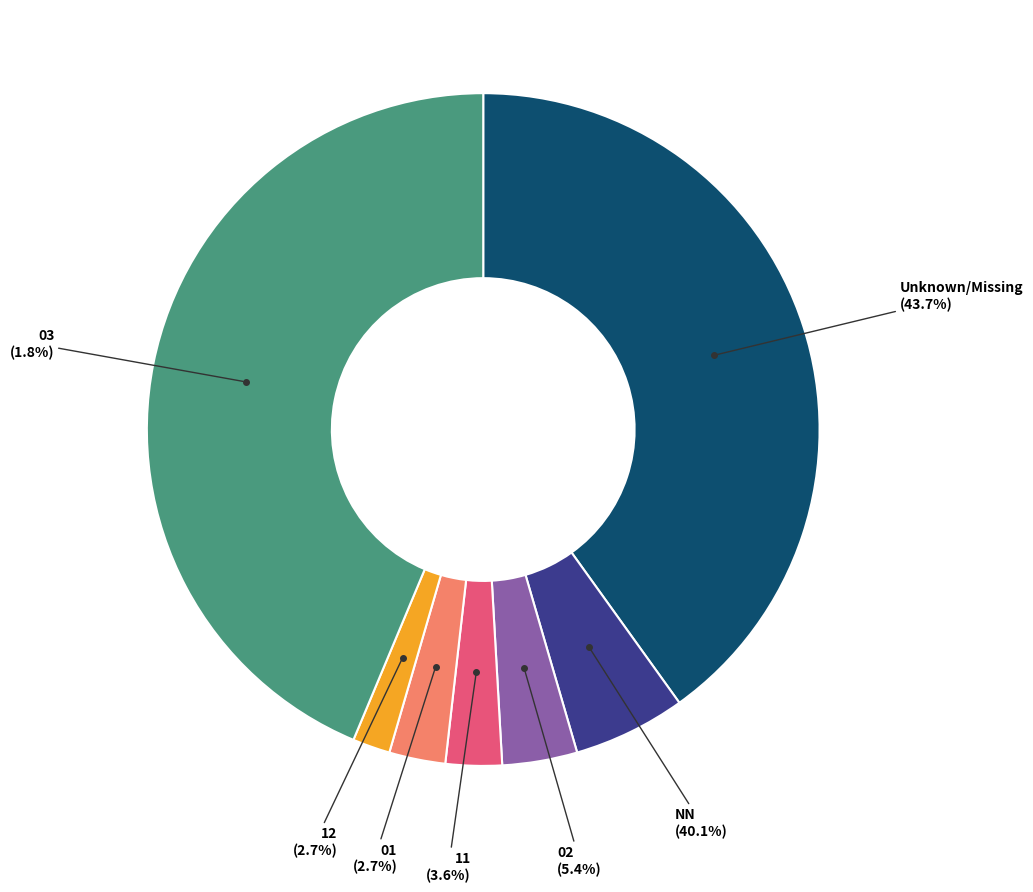

Is it true that NN is 40% of the pie?

True